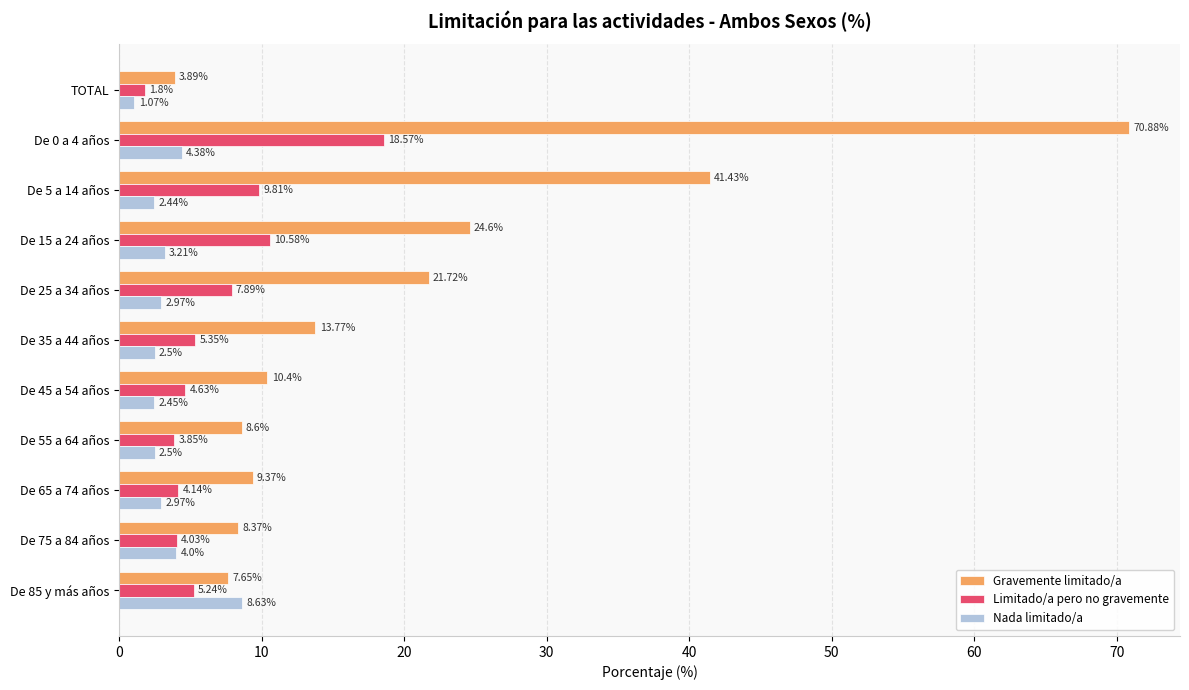

What is the maximum value shown in the chart?

70.9